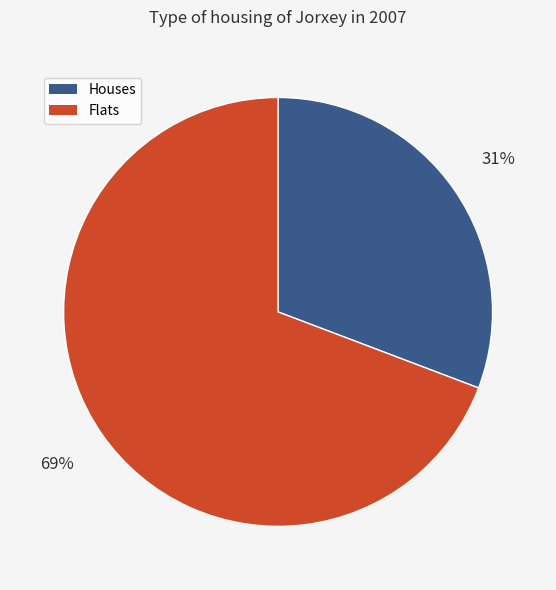

To the nearest percent, what is the average slice percentage?

50%